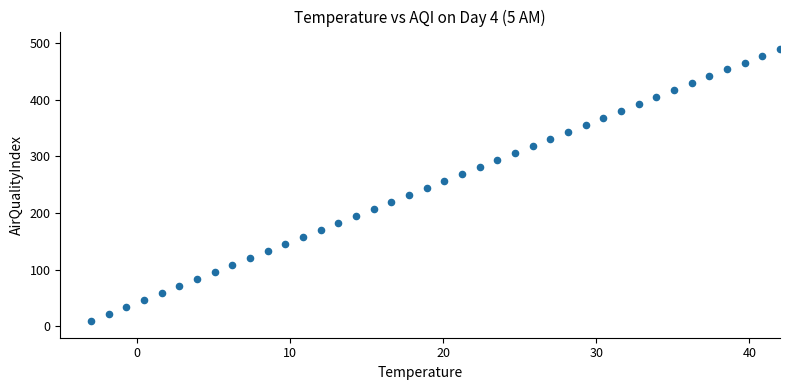

What is the range of Y values (max minus min)?

480.0